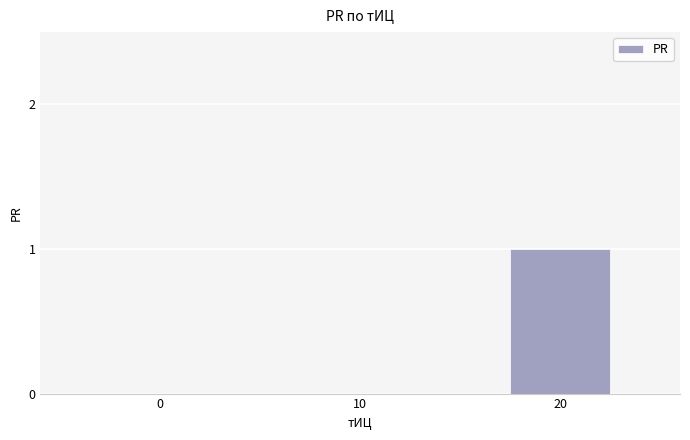

True or false: the data shows 1 at 20.

True